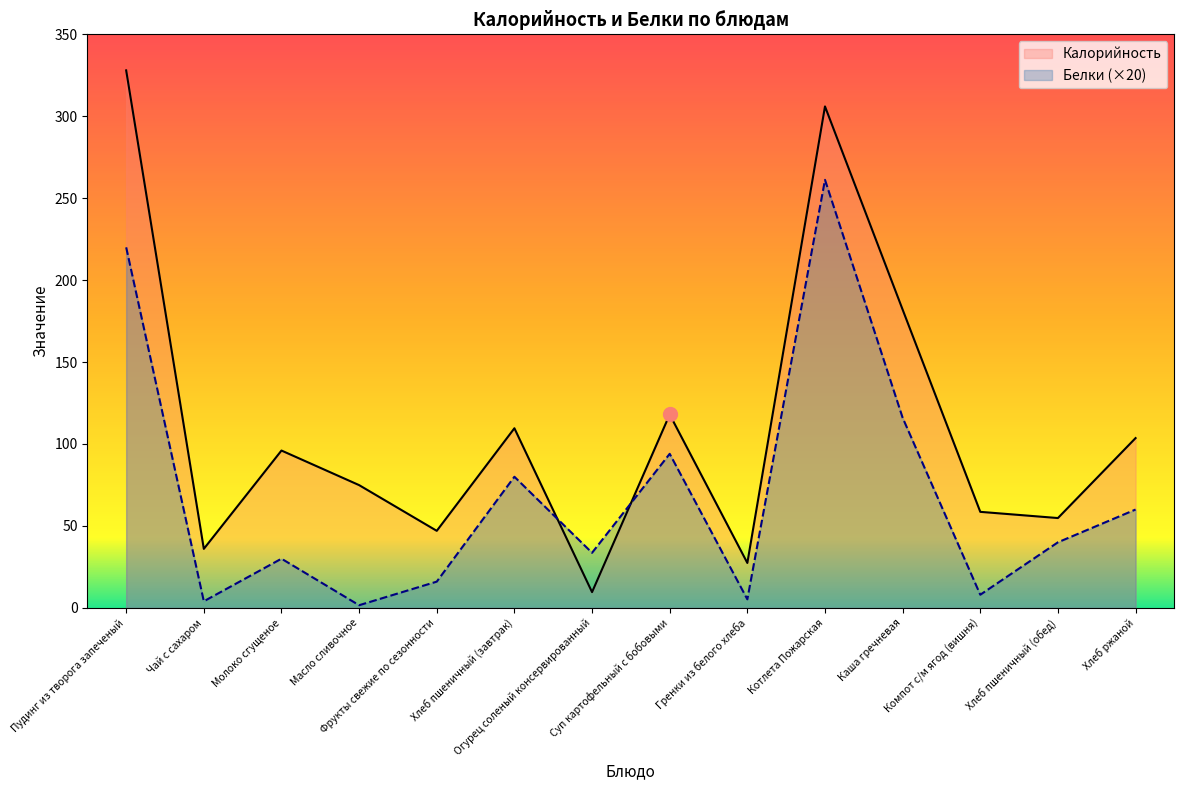

What is the average value of the Калорийность series?

110.8